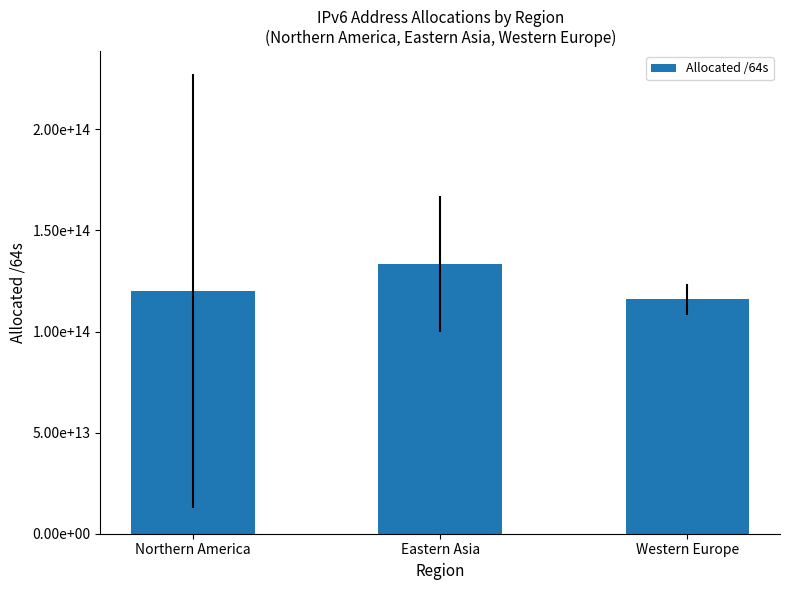

True or false: the data shows 182091259576850 at Western Europe.

False